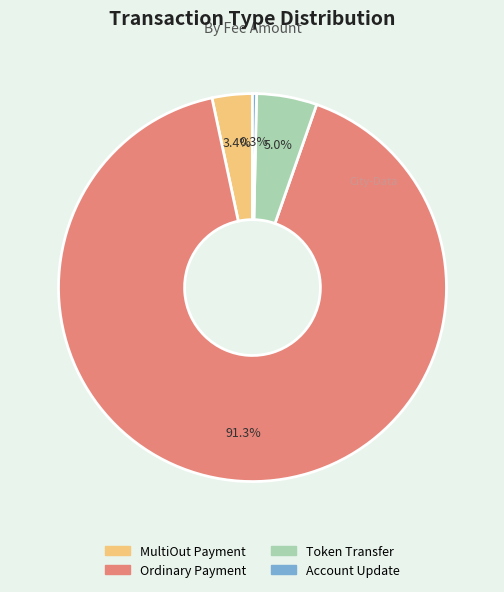

Is there a majority slice in this chart?

Yes